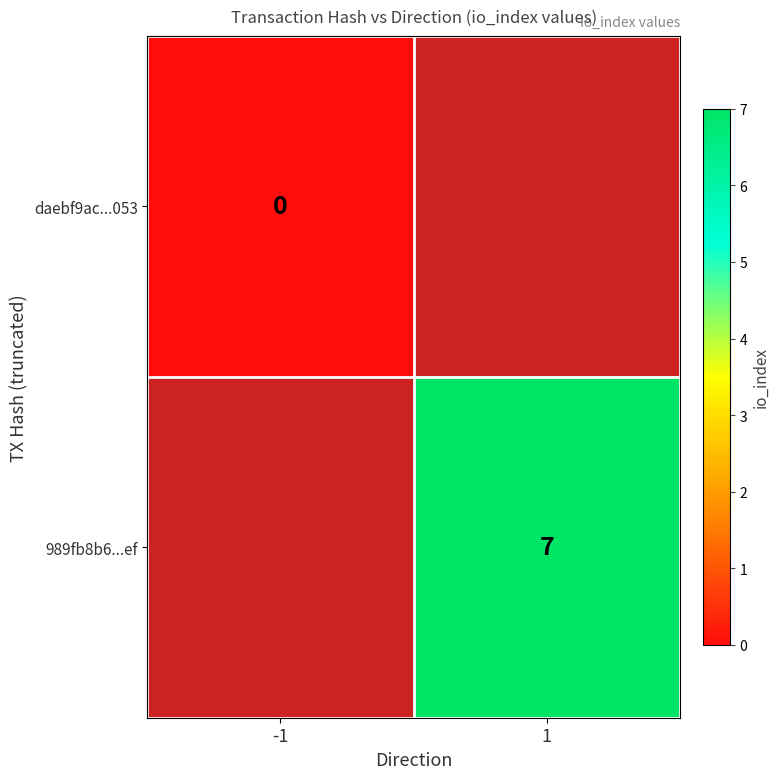

Is it true that 989fb8b6...ef equals 11 at 1?

False